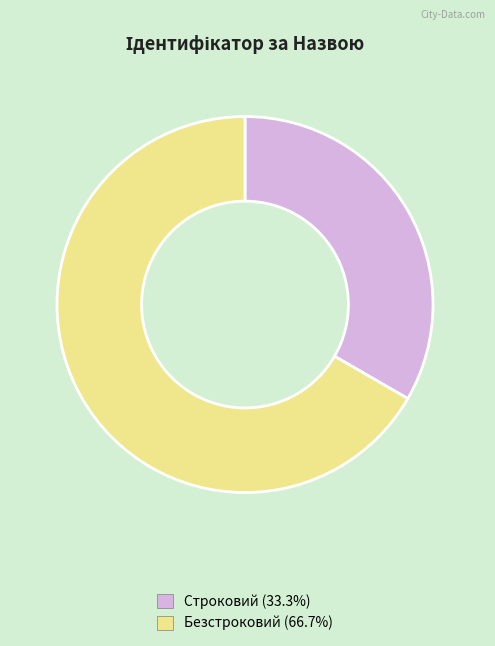

Which slice is the smallest?

Строковий